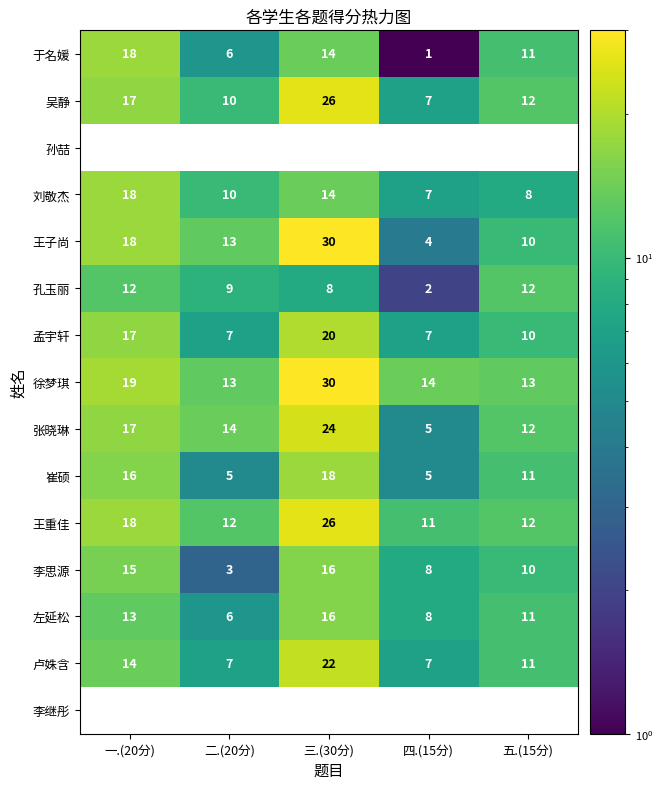

List the labels in order of 吴静 value, largest first.

三.(30分), 一.(20分), 五.(15分), 二.(20分), 四.(15分)